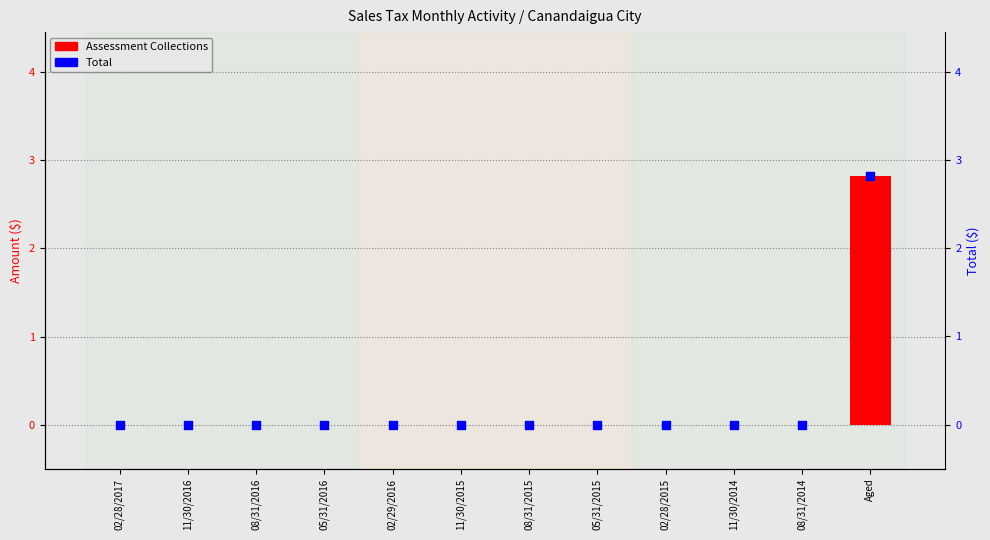

At which category is the sum across all series the highest?

Aged